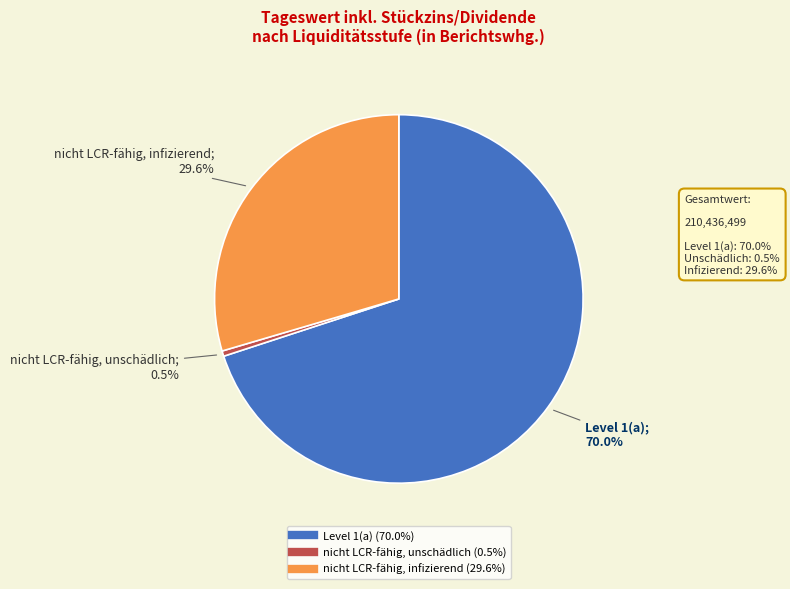

How many slices are in this pie chart?

3